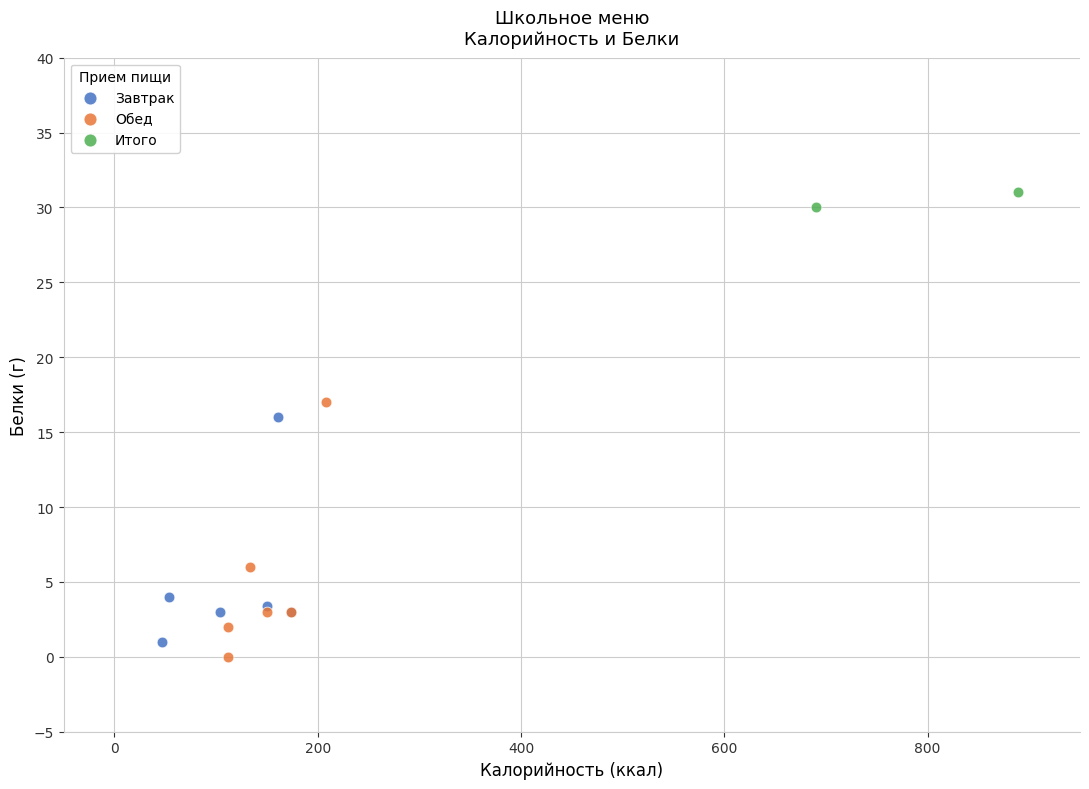

What are all the series names shown in the legend?

Завтрак, Обед, Итого